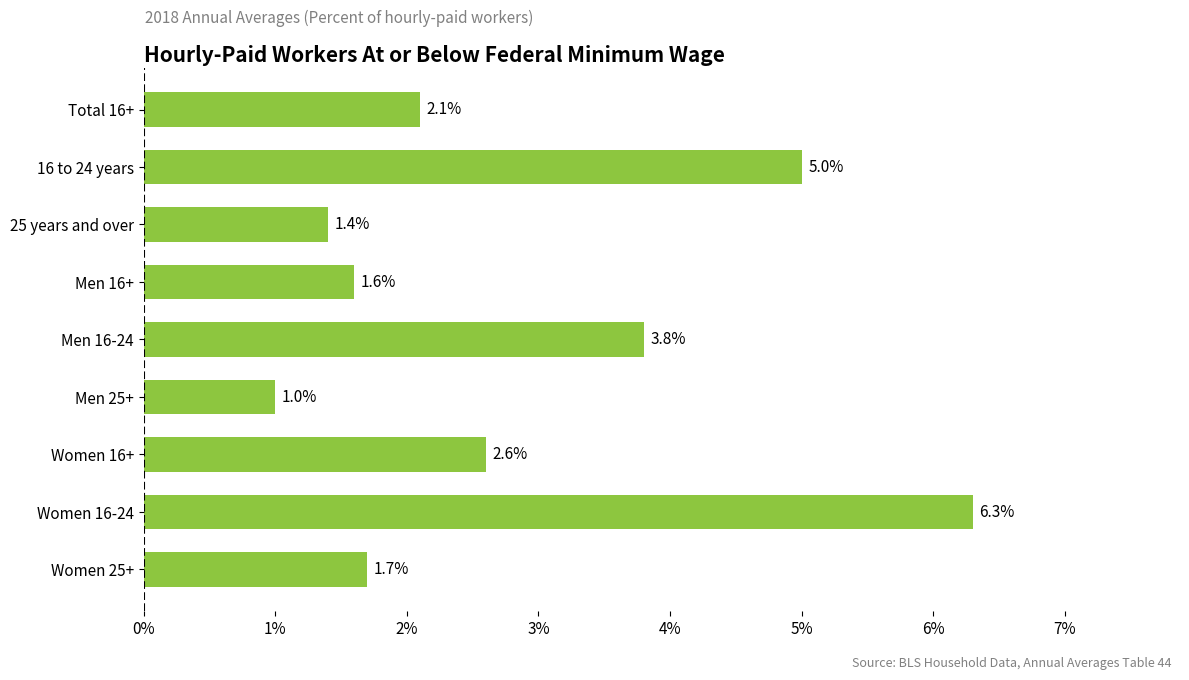

Which has a higher value, Women 16-24 or Women 16+?

Women 16-24